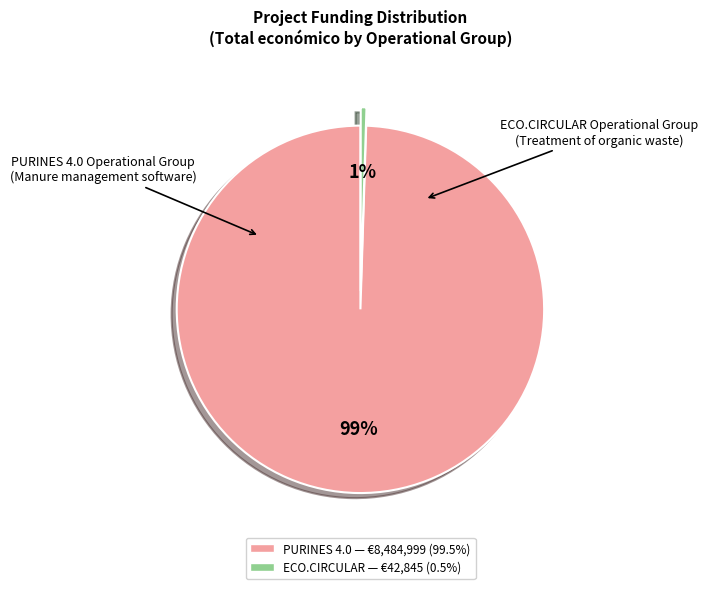

Between ECO.CIRCULAR Operational Group and PURINES 4.0 Operational Group, which is larger?

PURINES 4.0 Operational Group